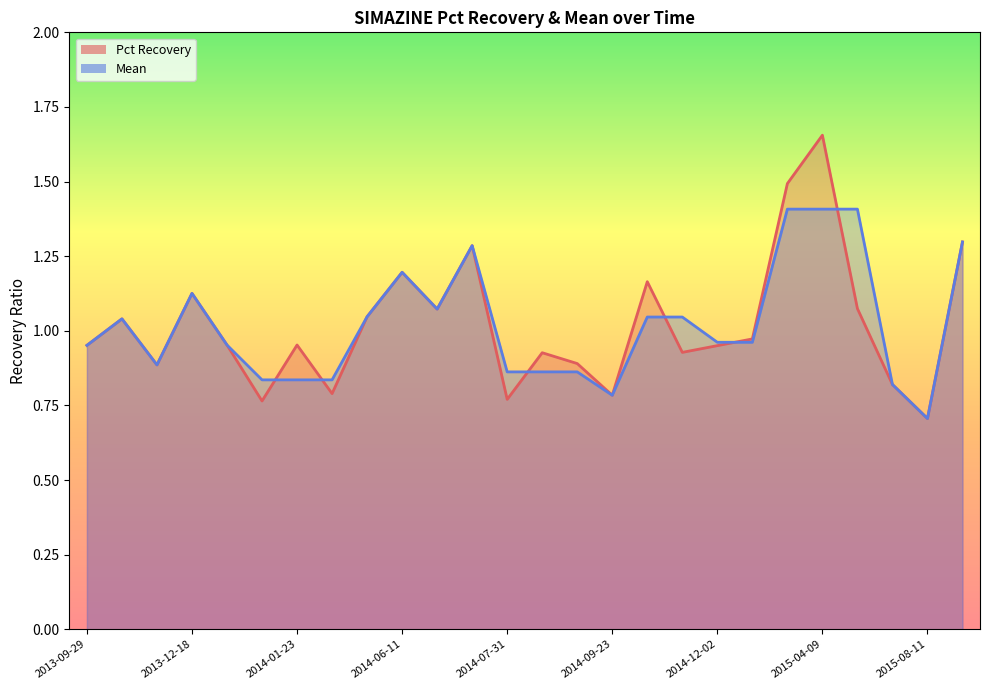

At which category is the sum across all series the highest?

2015-04-09